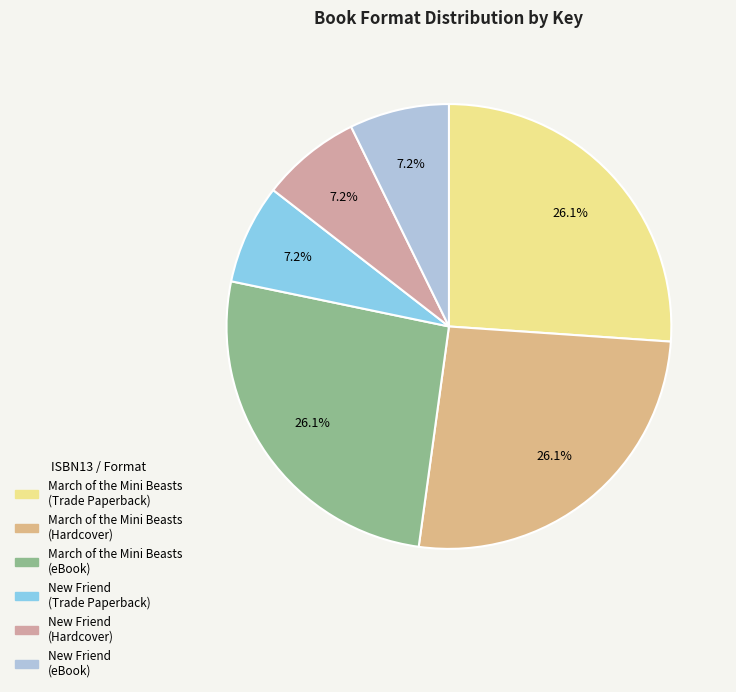

How many slices are in this pie chart?

6